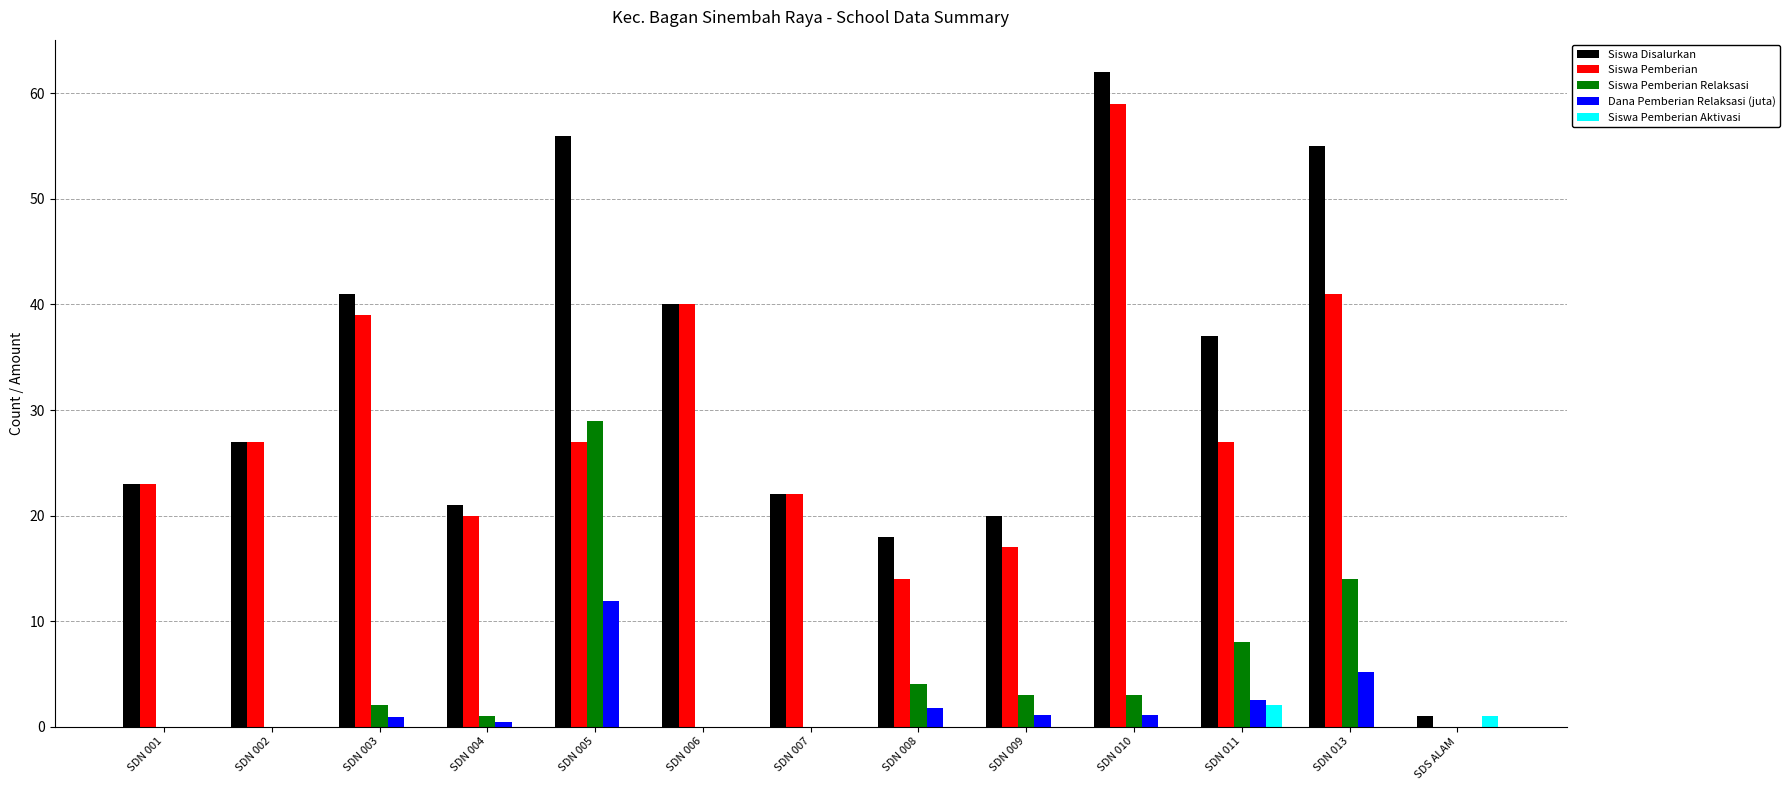

What is the maximum value for Dana Pemberian Relaksasi (juta)?

11.9